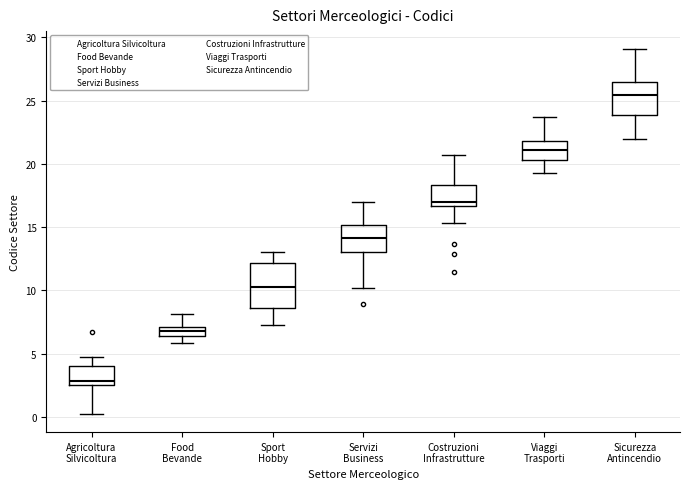

Where does the upper whisker of the box for Costruzioni Infrastrutture end on the y-axis? The values are not printed on the chart, so give them approximately, as read against the axis.

20.5